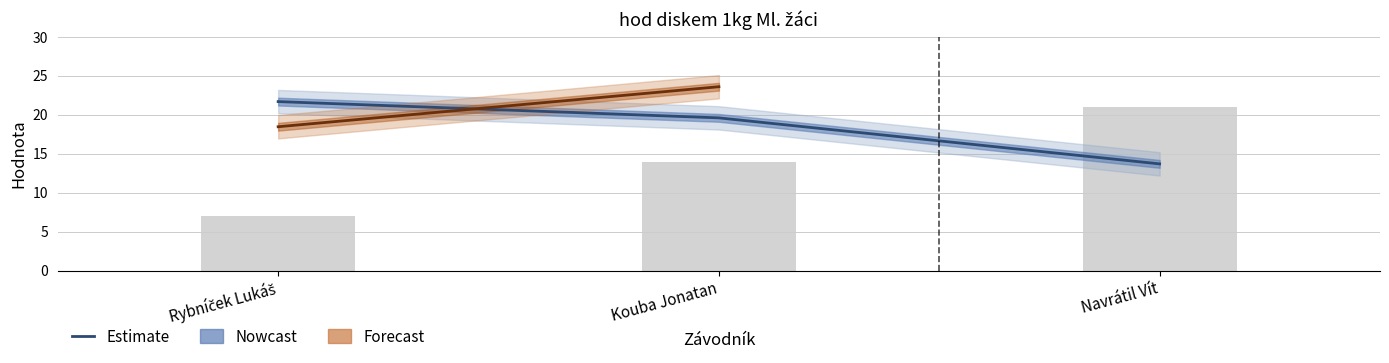

How many data points in PB (Forecast) are less than 23?

1